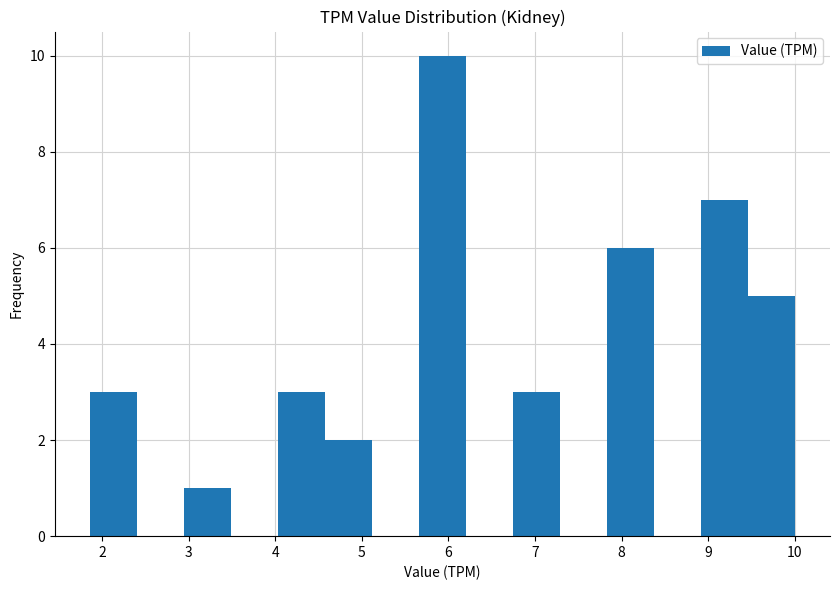

How tall is the bar that spans 9.5 to 10.0 on the x-axis? Neither the bar edges nor the heights are printed on the chart, so give them approximately, as read against the axes.

5